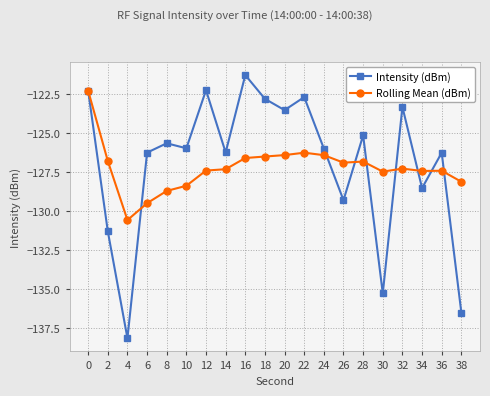

Rank the series by their maximum value, from highest to lowest.

Intensity (dBm), Rolling Mean (dBm)